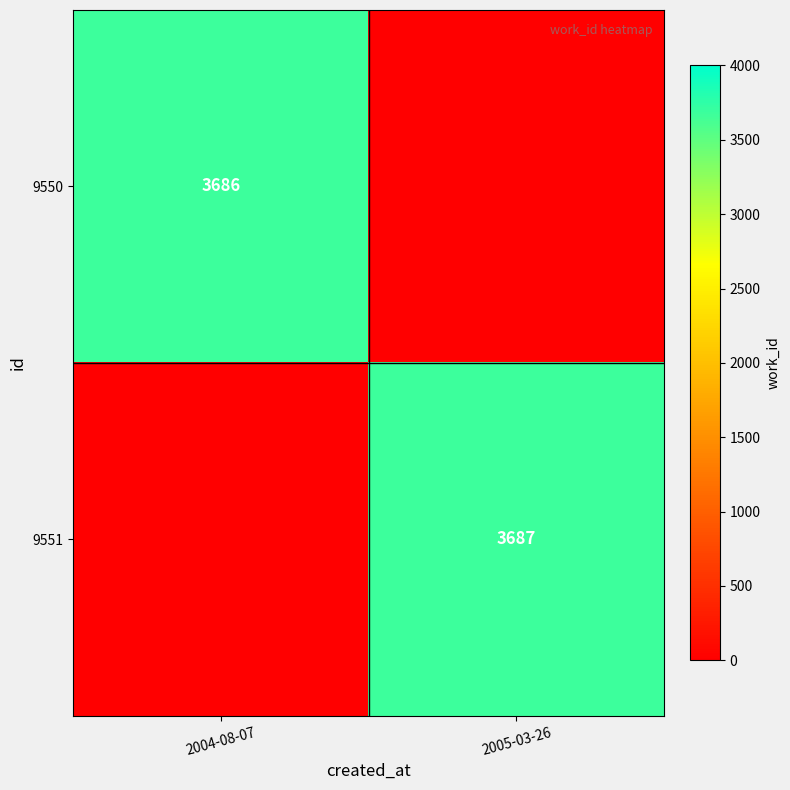

What is the total value across all series at 2004-08-07?

3686